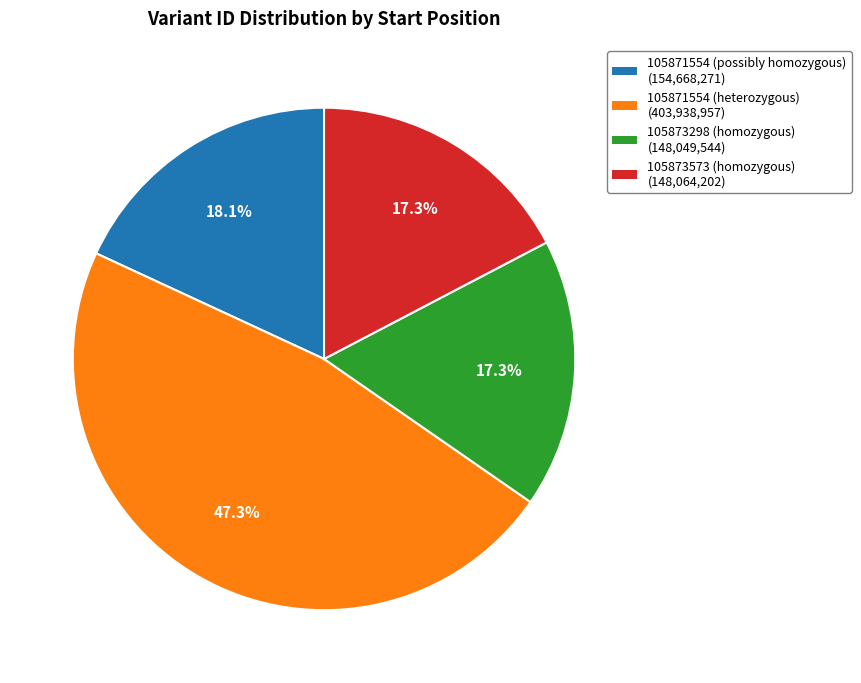

Does any single category account for the majority?

No